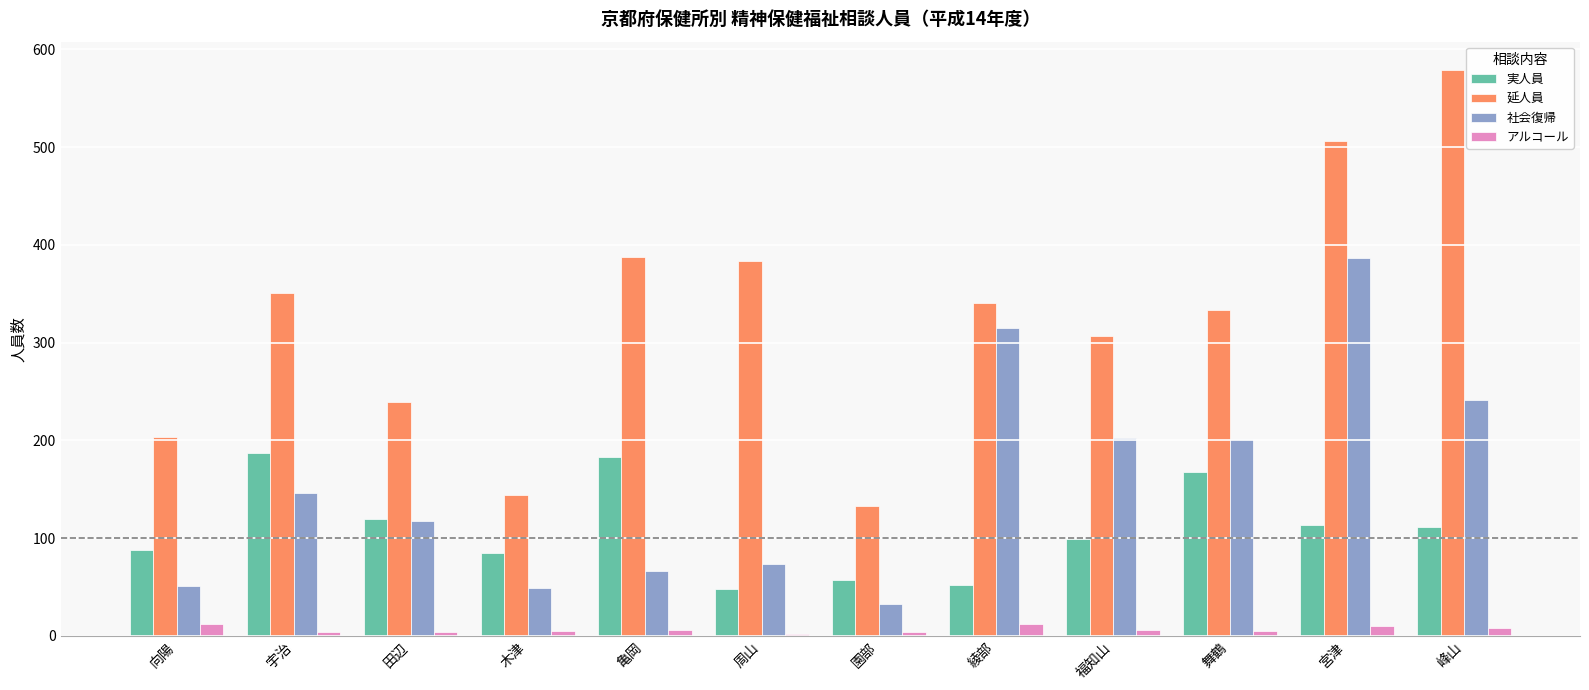

What are all the series names shown in the legend?

実人員, 延人員, 社会復帰, アルコール